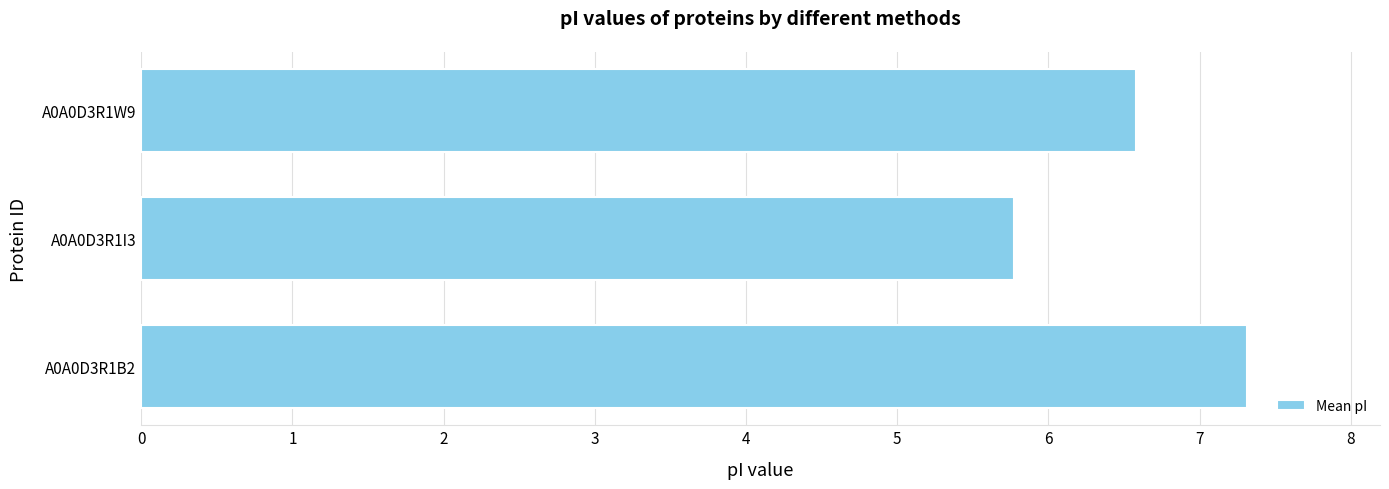

Reading bottom to top, what are all the values shown in this chart?

7.3	5.8	6.6